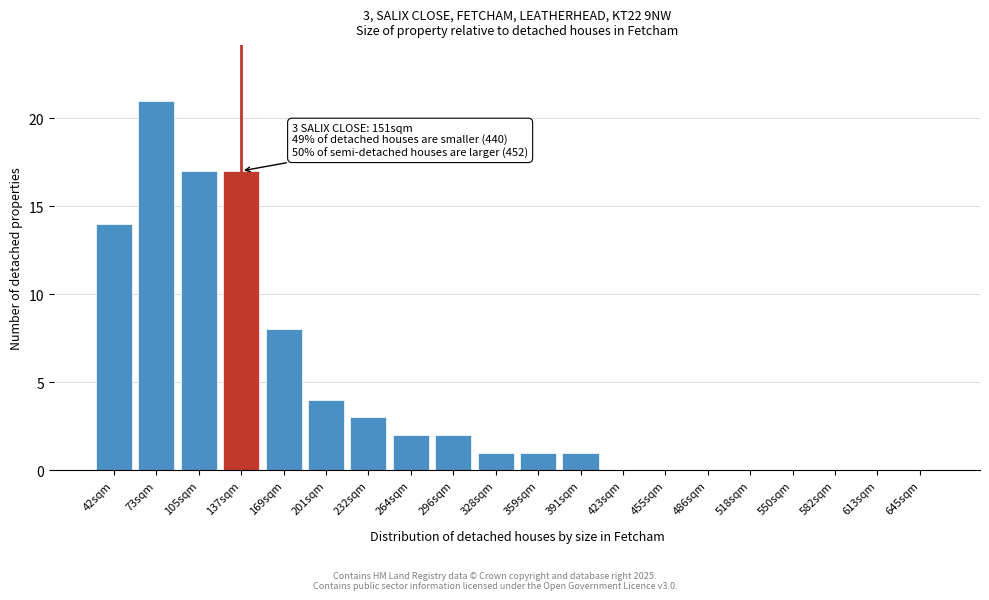

Reading left to right, what are all the values shown in this chart?

42sqm=14	73sqm=21	105sqm=17	137sqm=17	169sqm=8	201sqm=4	232sqm=3	264sqm=2	296sqm=2	328sqm=1	359sqm=1	391sqm=1	423sqm=0	455sqm=0	486sqm=0	518sqm=0	550sqm=0	582sqm=0	613sqm=0	645sqm=0